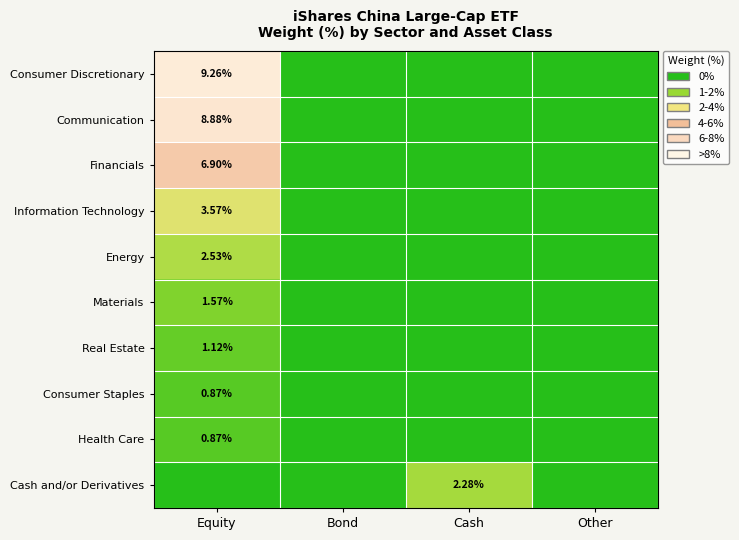

The value of Consumer Discretionary at Equity is 1.9. True or false?

False